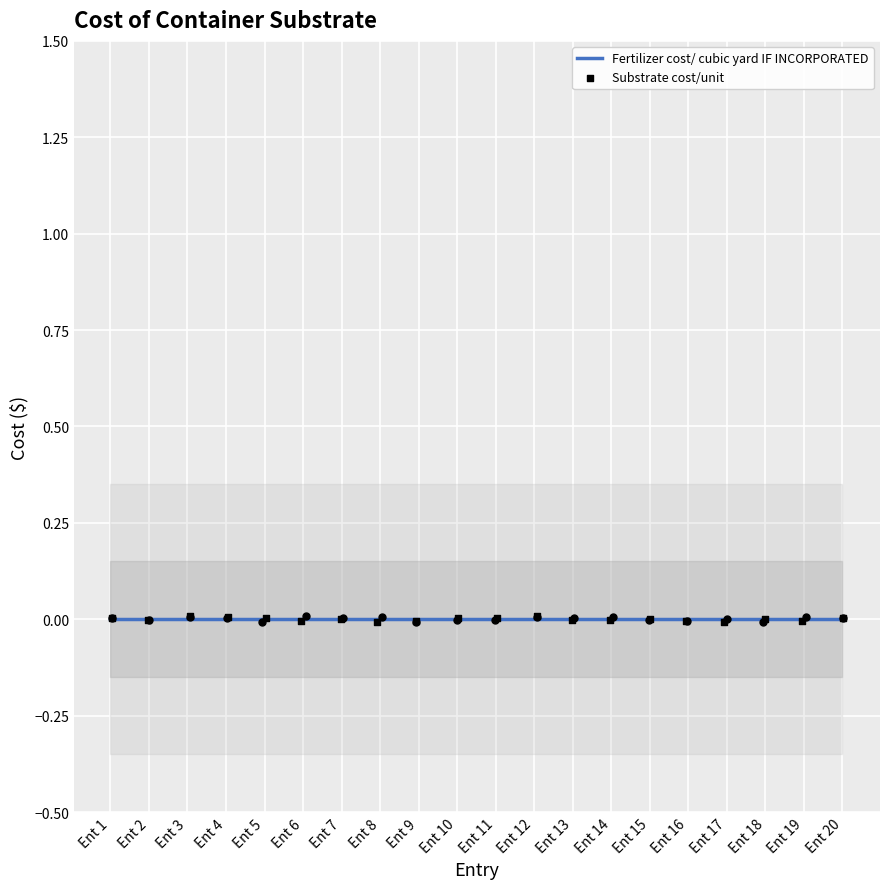

Which series reaches the minimum Y coordinate?

Substrate cost/unit